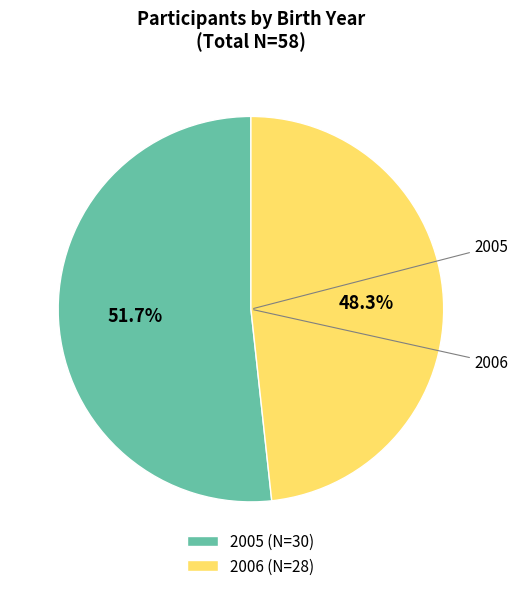

To the nearest percent, what percentage of the pie is 2006?

48%